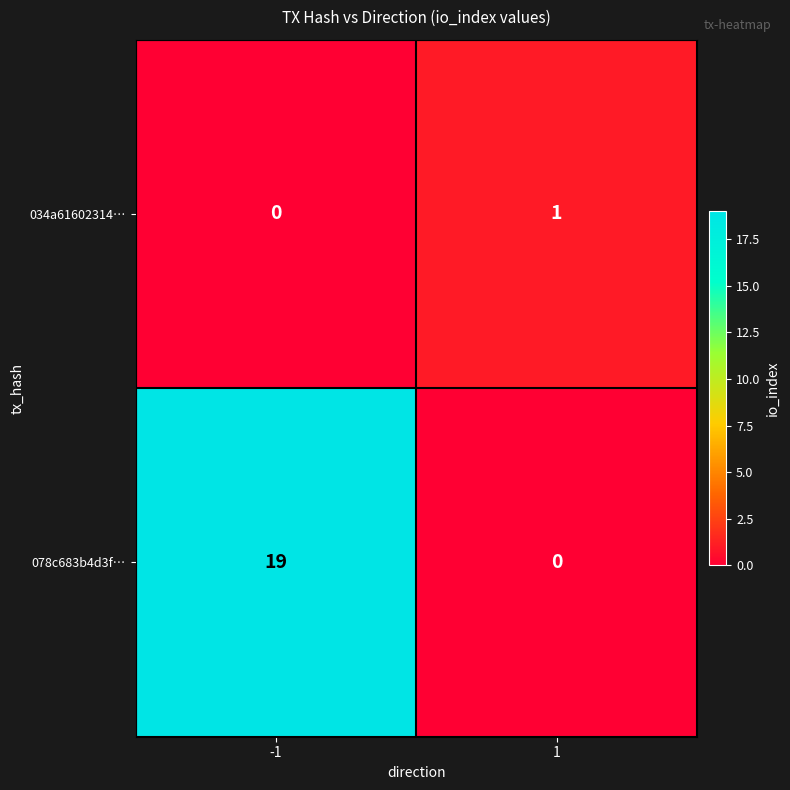

What is the sum of all 078c683b4d3f… values?

19